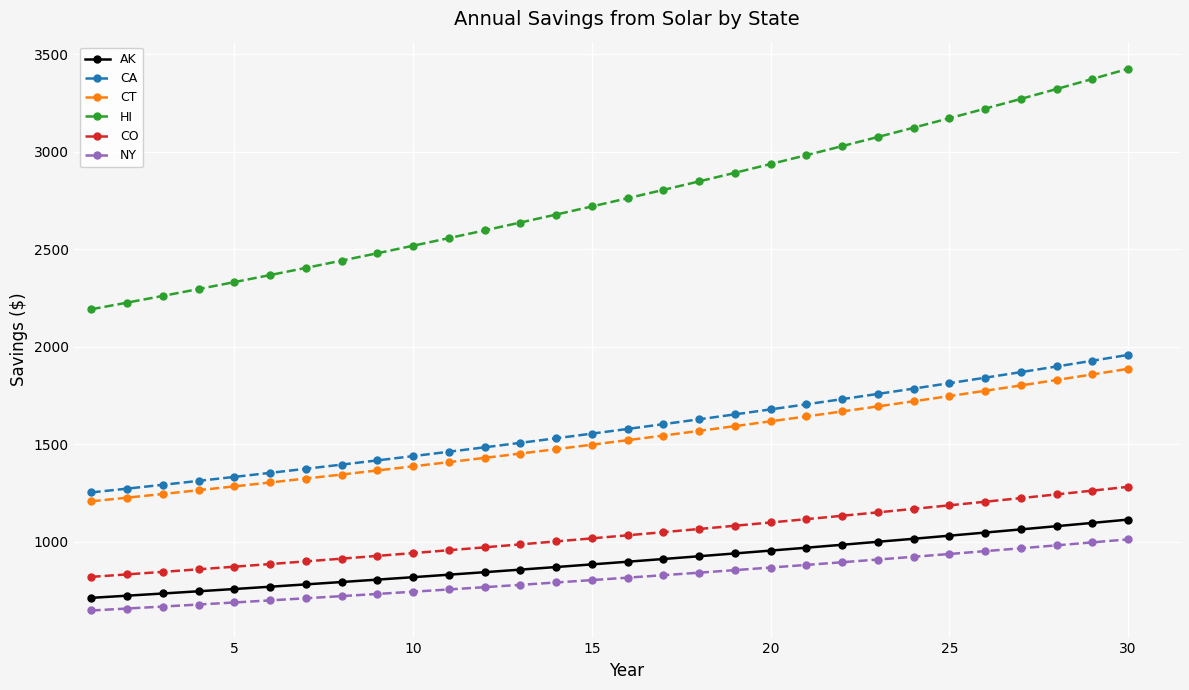

What is the average value of the AK series?

899.7